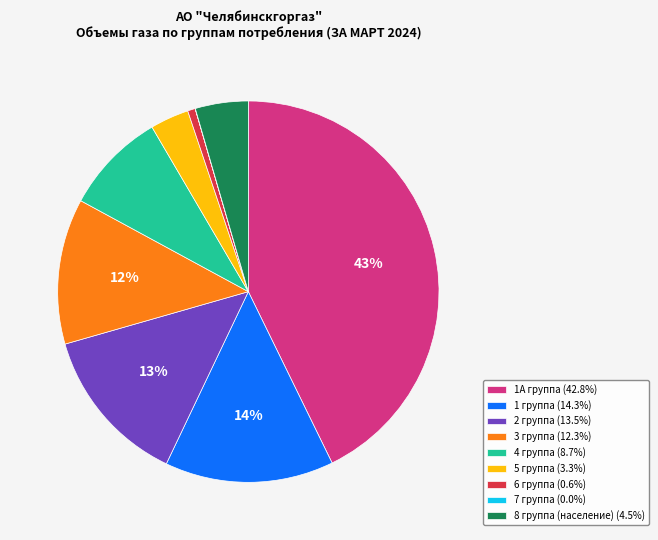

Is it true that 1А группа is 35% of the pie?

False